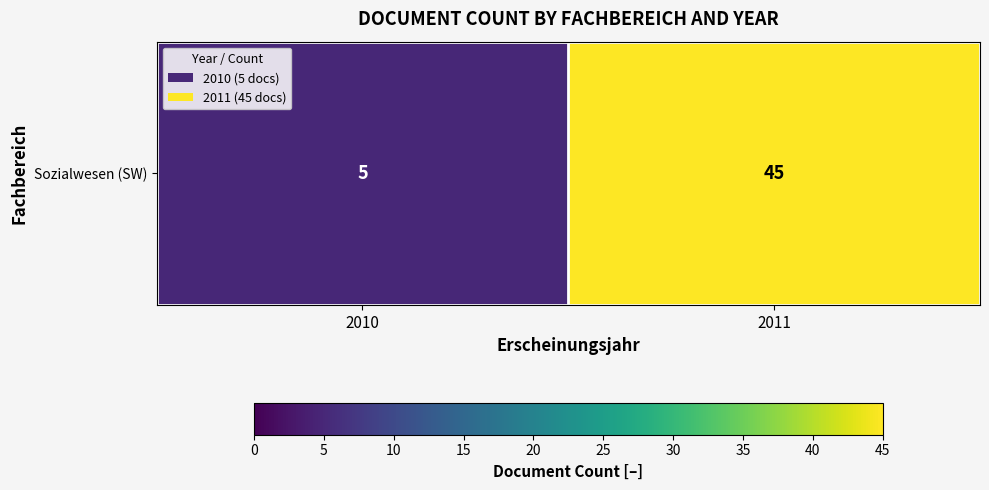

How many values are between 5 and 45?

2